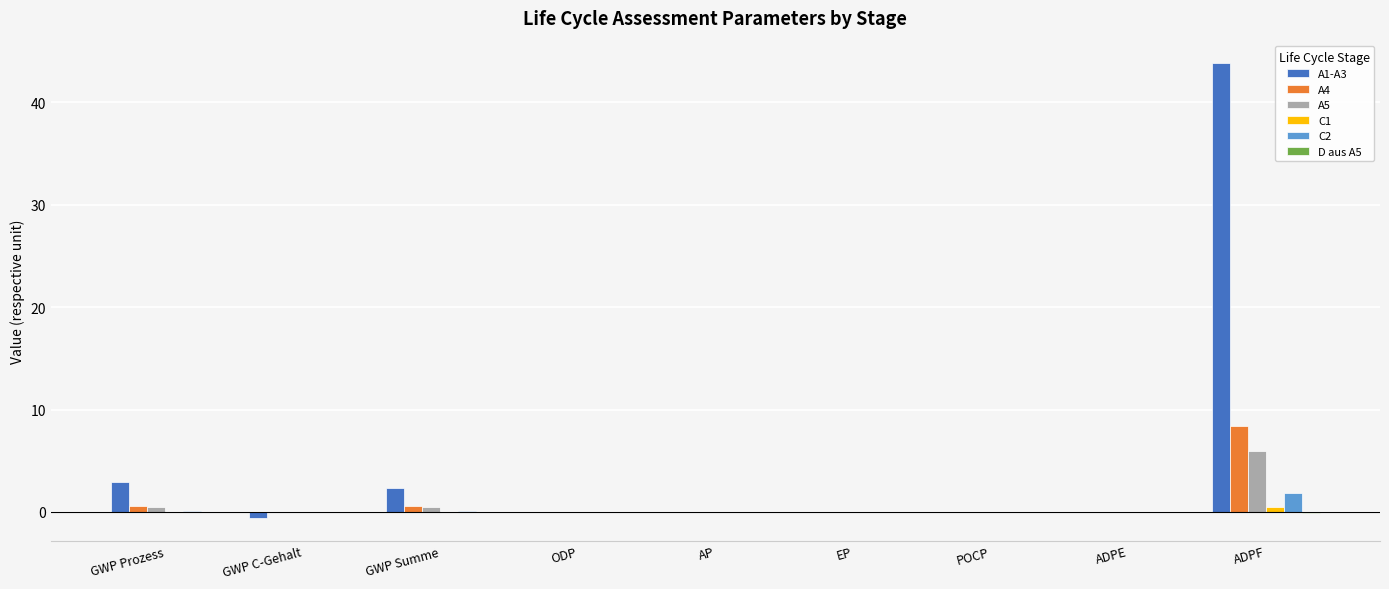

What is the sum of all A1-A3 values?

48.5